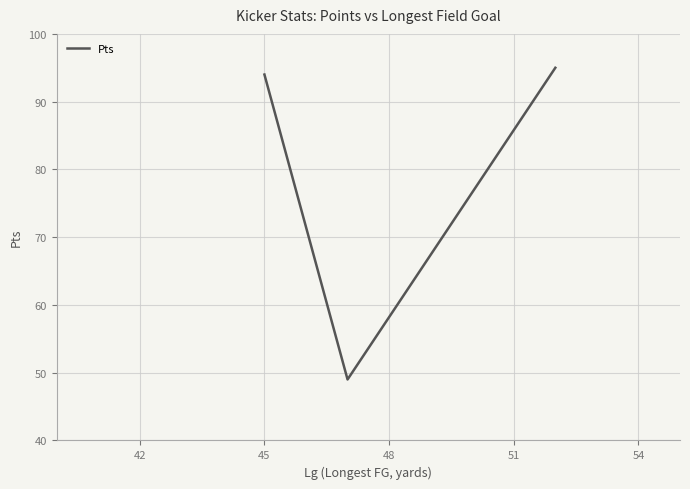

What is the smallest value displayed?

49